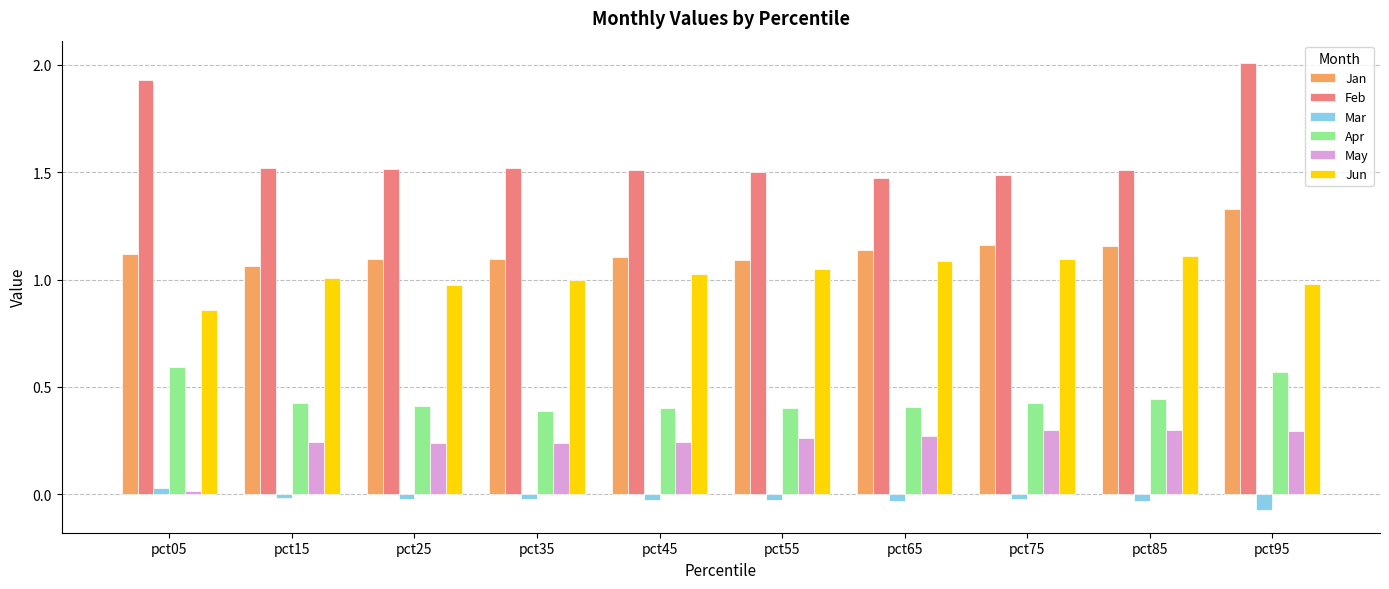

What is the sum of the Jun values at pct55 and pct15?

2.1